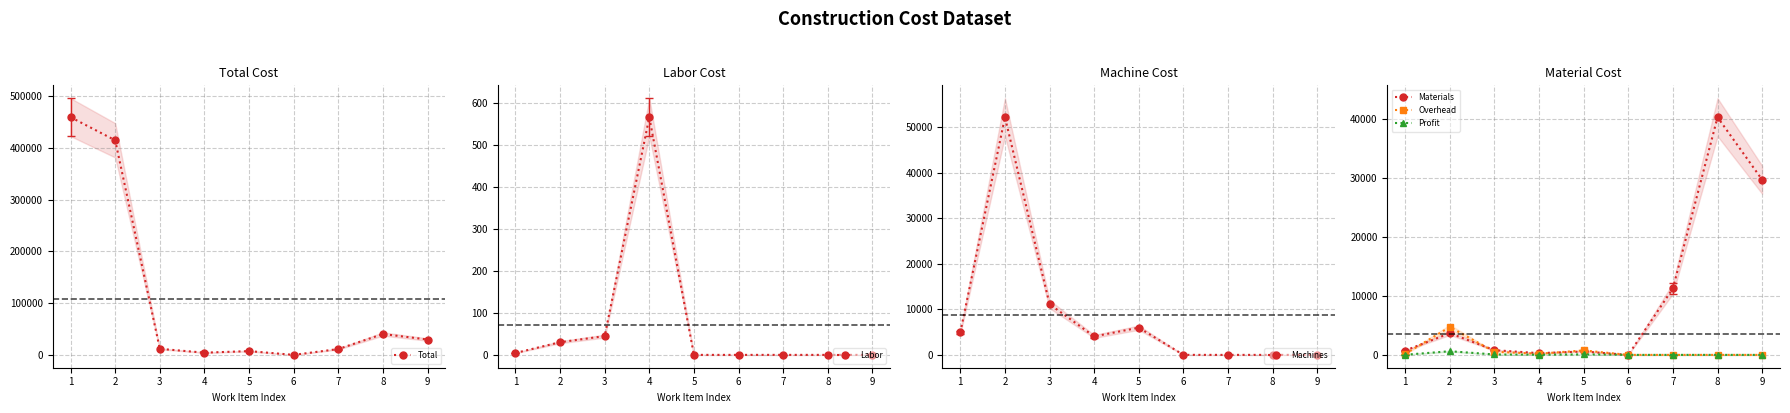

True or false: Labor and Overhead cross at least once.

True